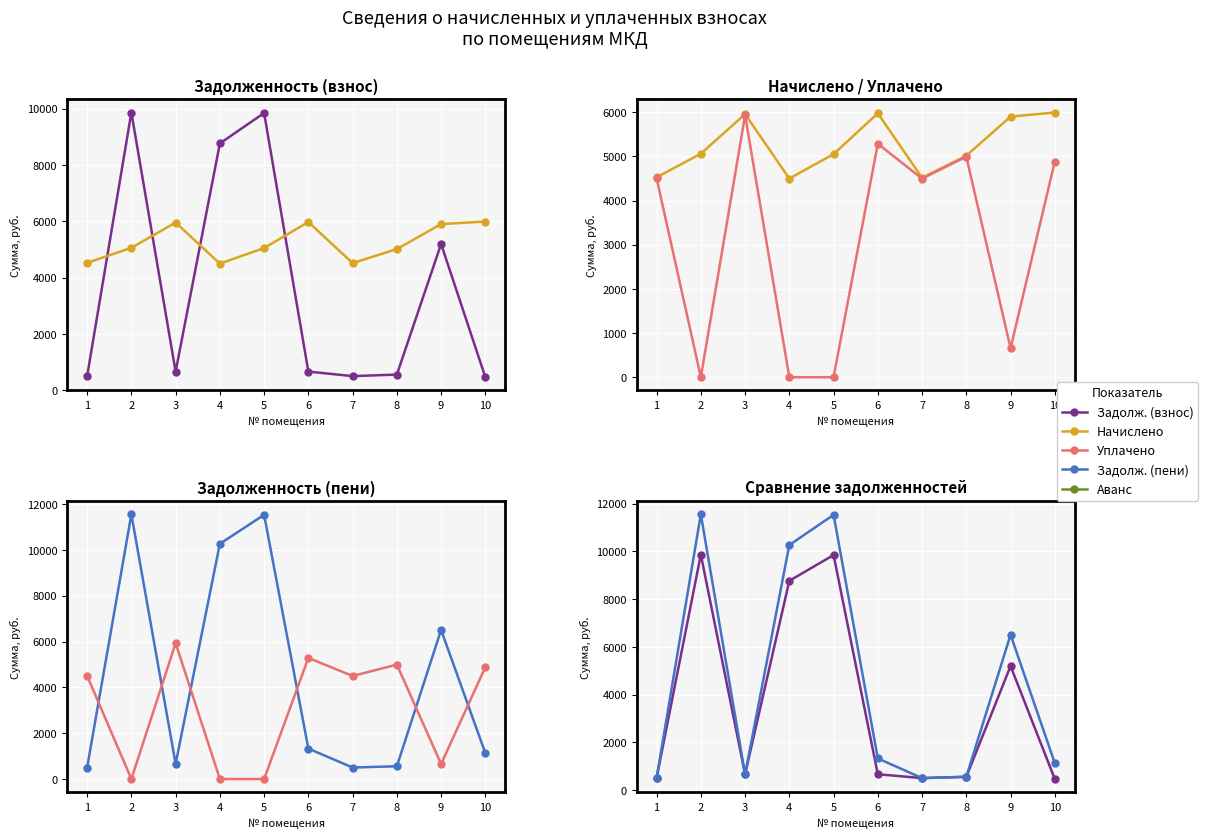

Rank the series at 7 from lowest to highest value.

Задолж. (взнос), Задолж. (пени), Уплачено, Начислено